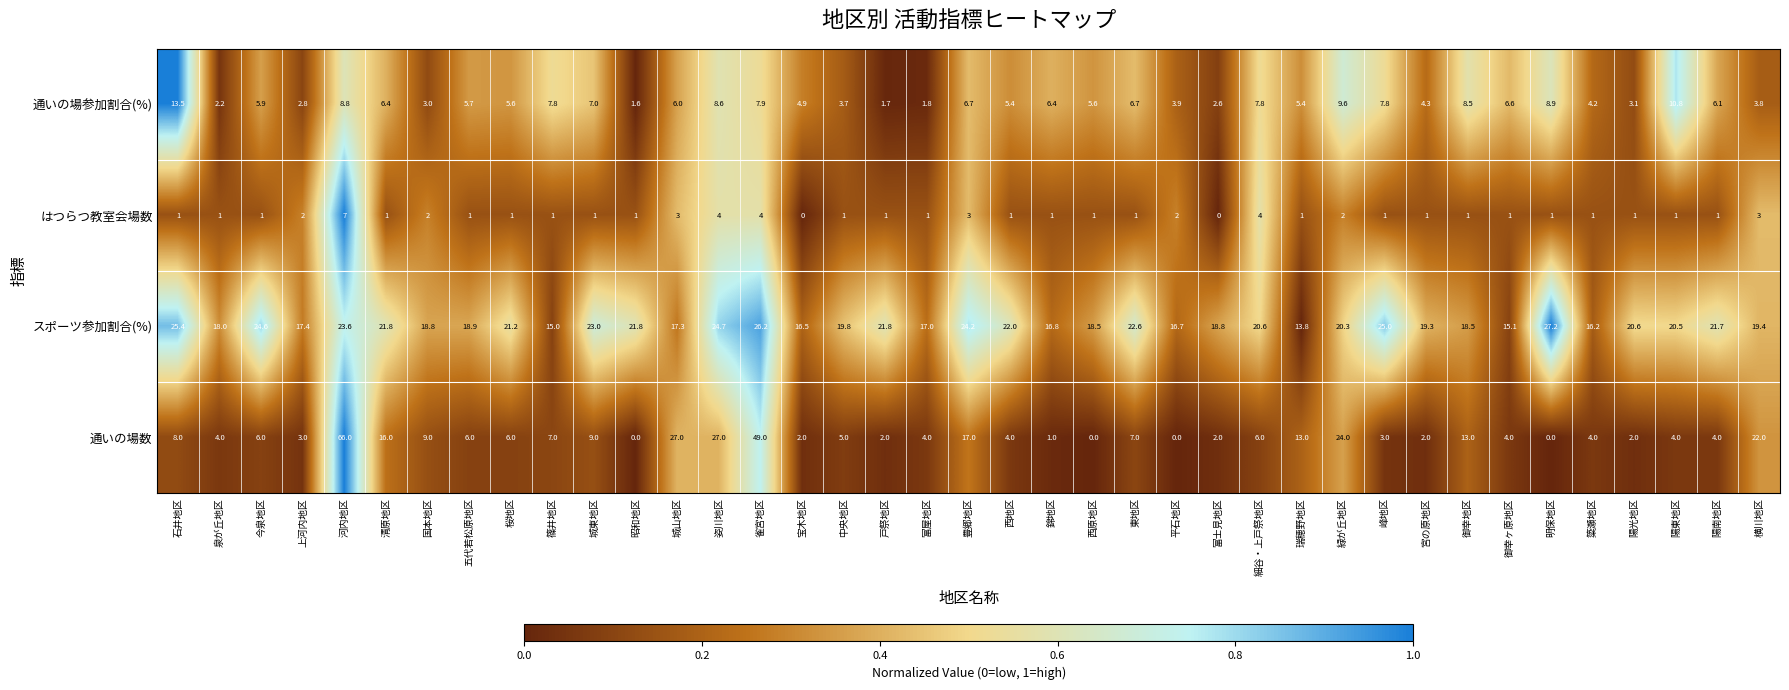

What is the maximum value for 通いの場参加割合(%)?

13.5